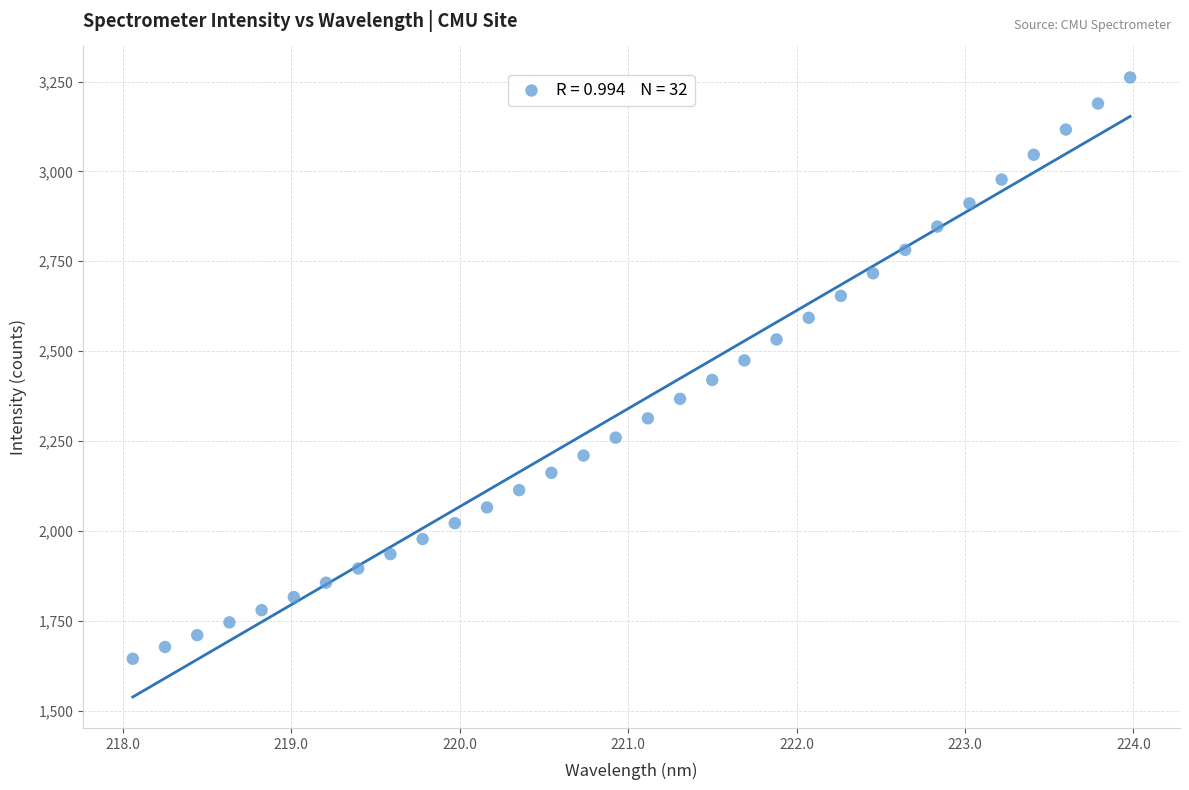

What is the range of Y values (max minus min)?

1617.5